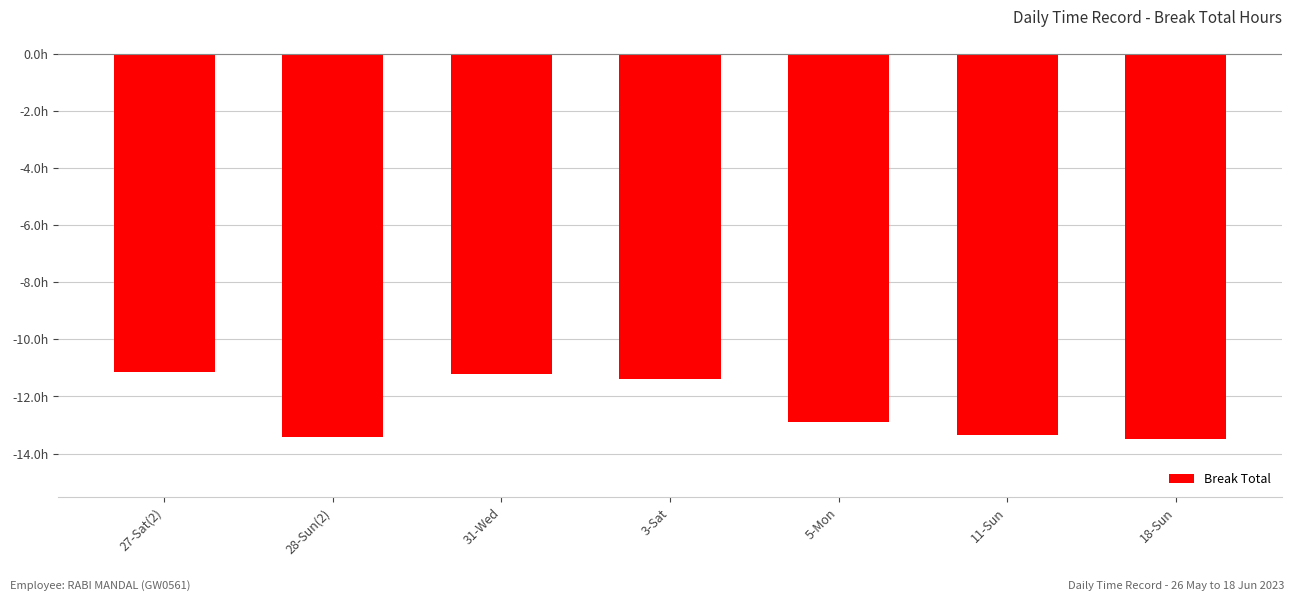

Is it true that the value at 28-Sun(2) is -17.7?

False